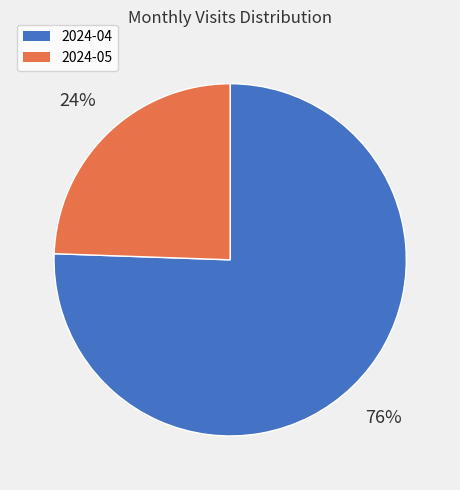

Is 2024-04 the majority of the pie?

Yes